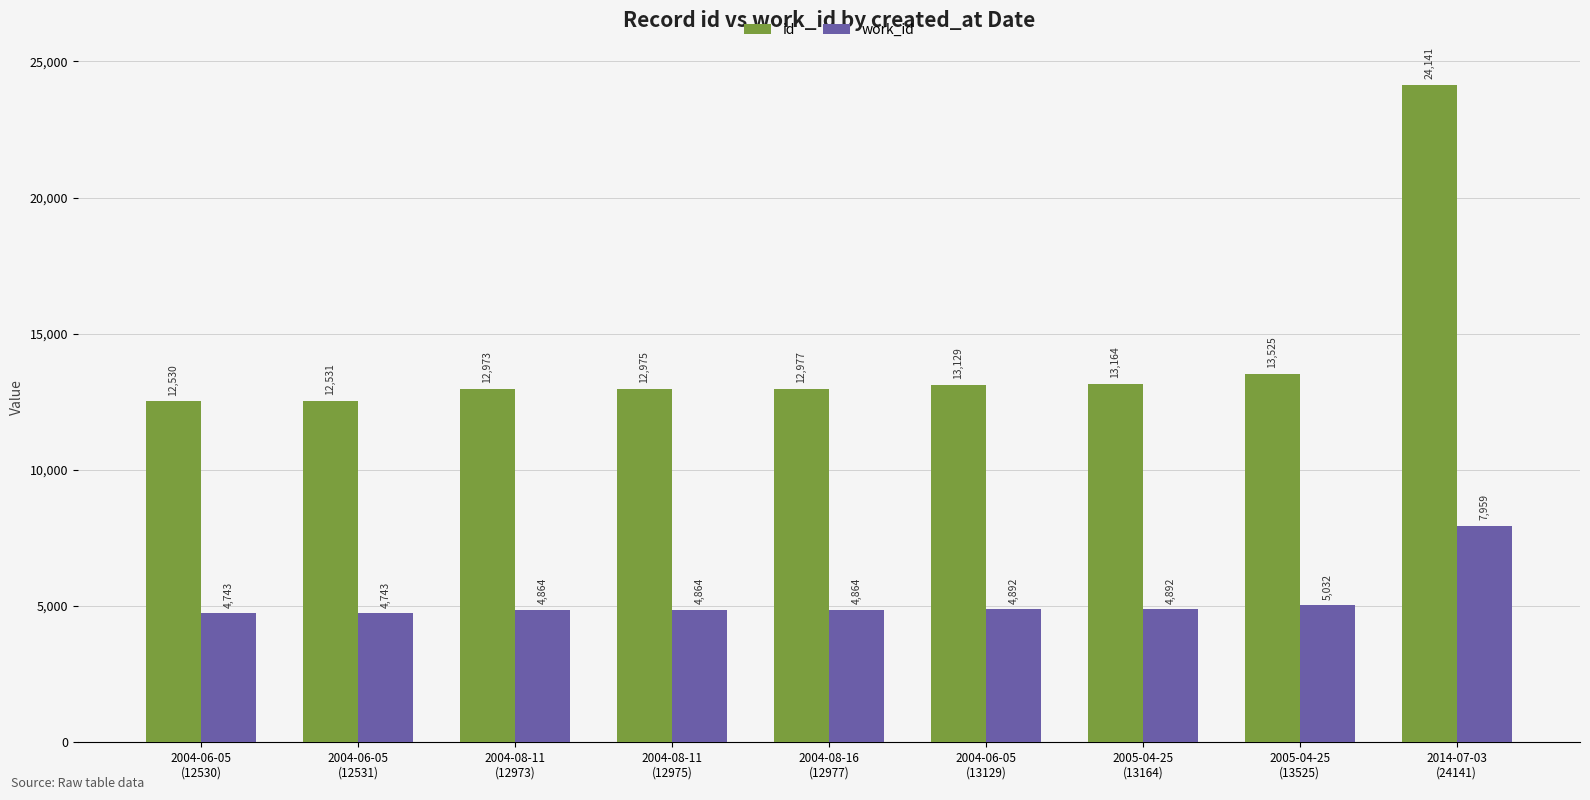

What is the label of the 6th bar from the right?

2004-08-11
(12975)